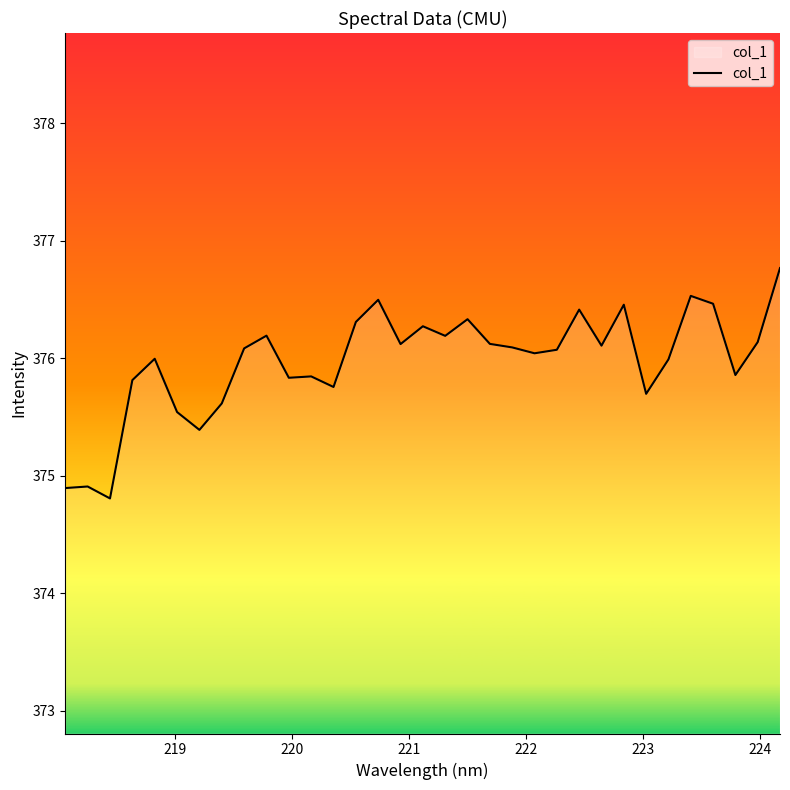

What is the difference between the second highest and minimum values?

1.7